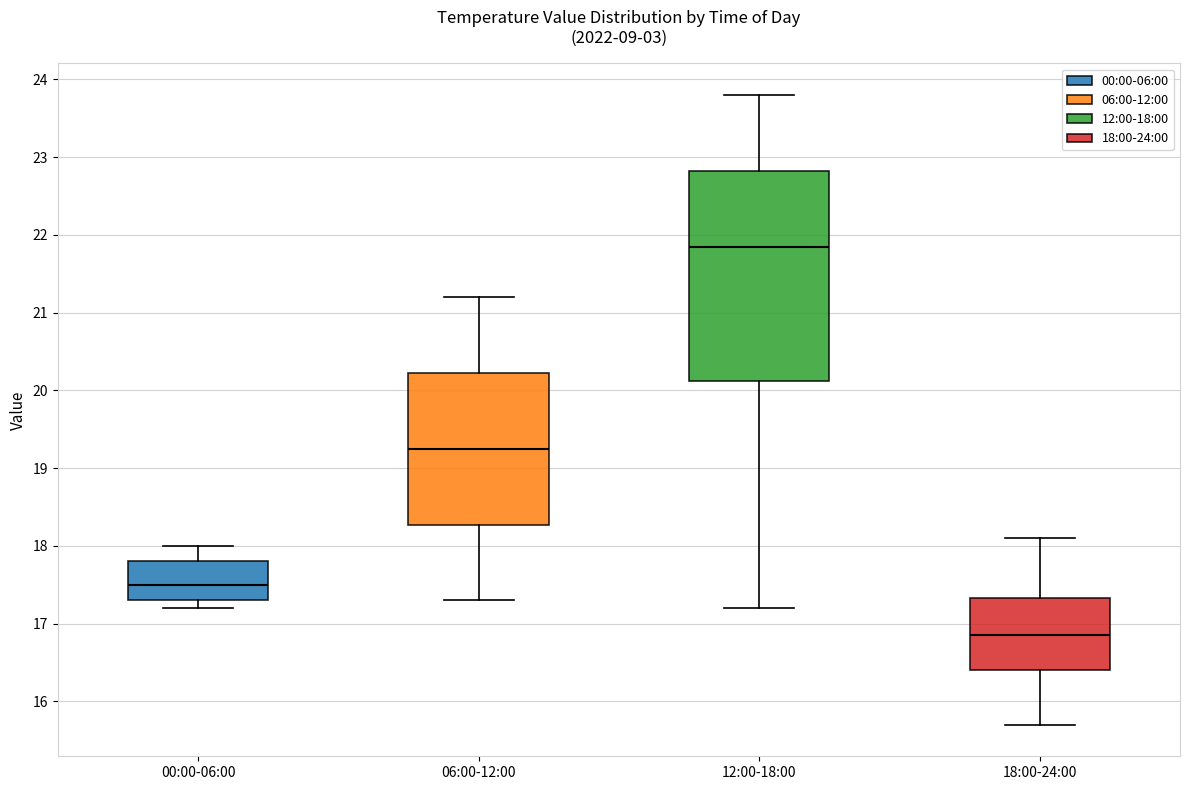

Which box is the tallest, from its lower edge to its upper edge?

12:00-18:00